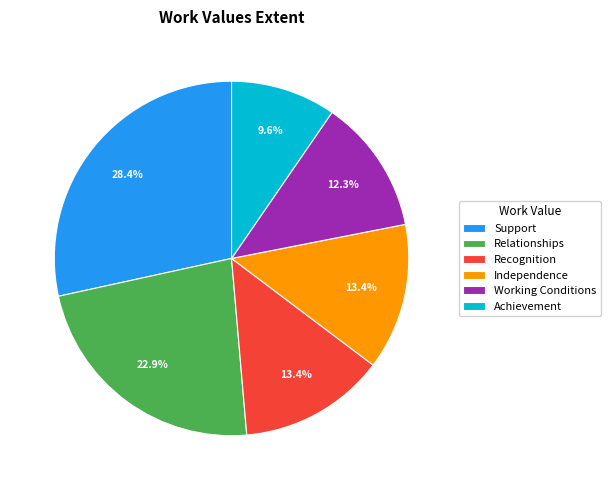

Is the sum of Support and Working Conditions greater than half?

No